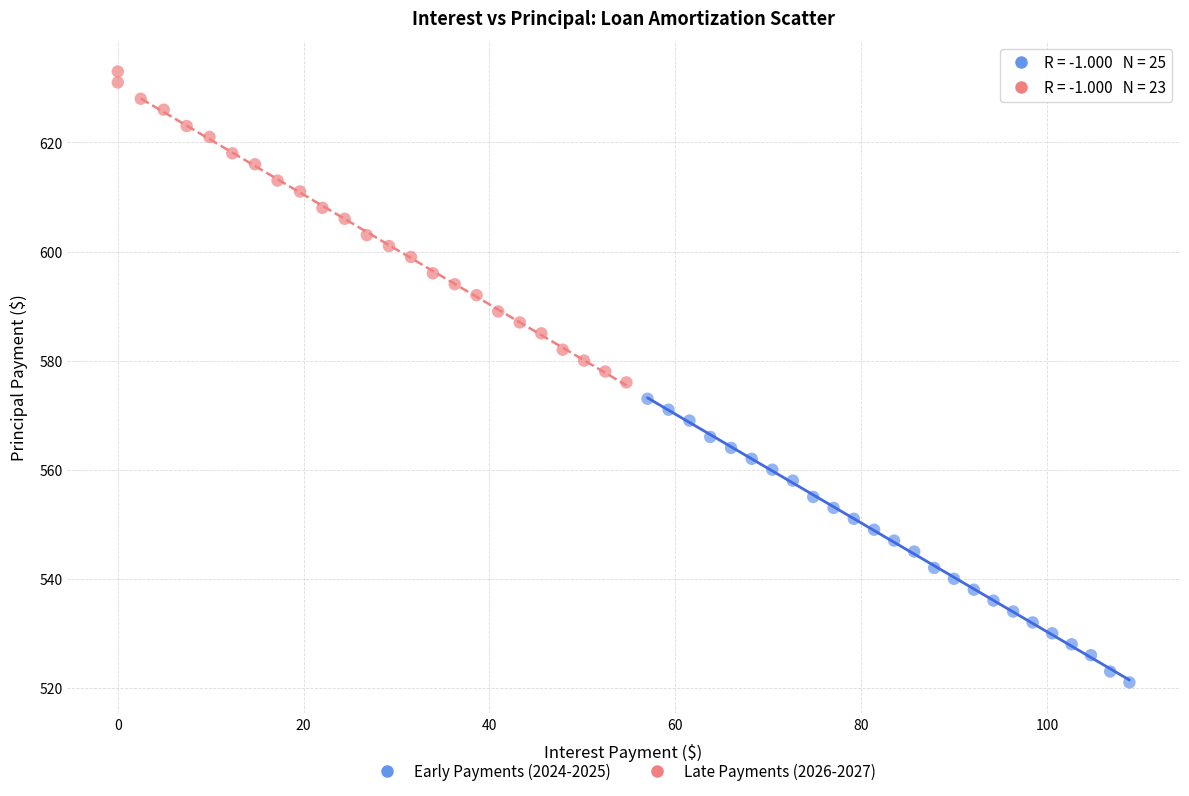

Which series has the largest Y range (max minus min)?

Late Payments (2026-2027)